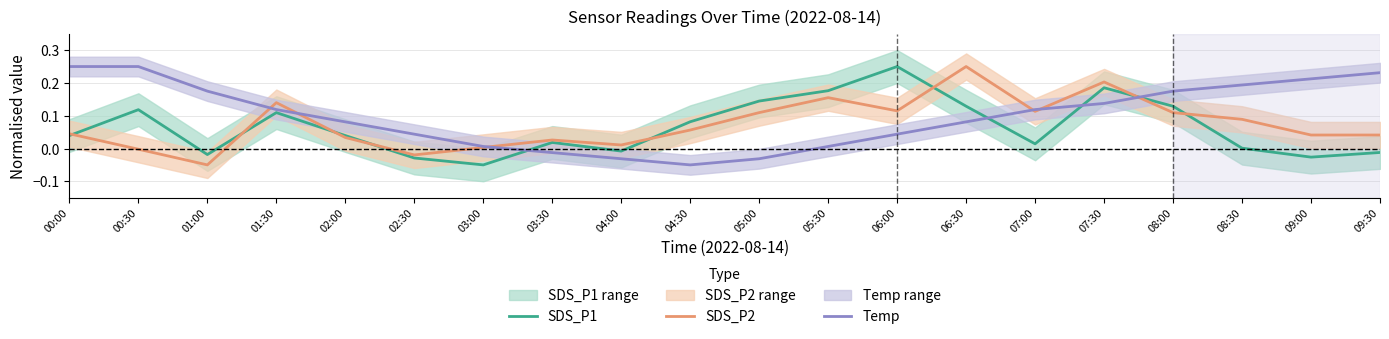

At how many categories does at least one series exceed 0?

20